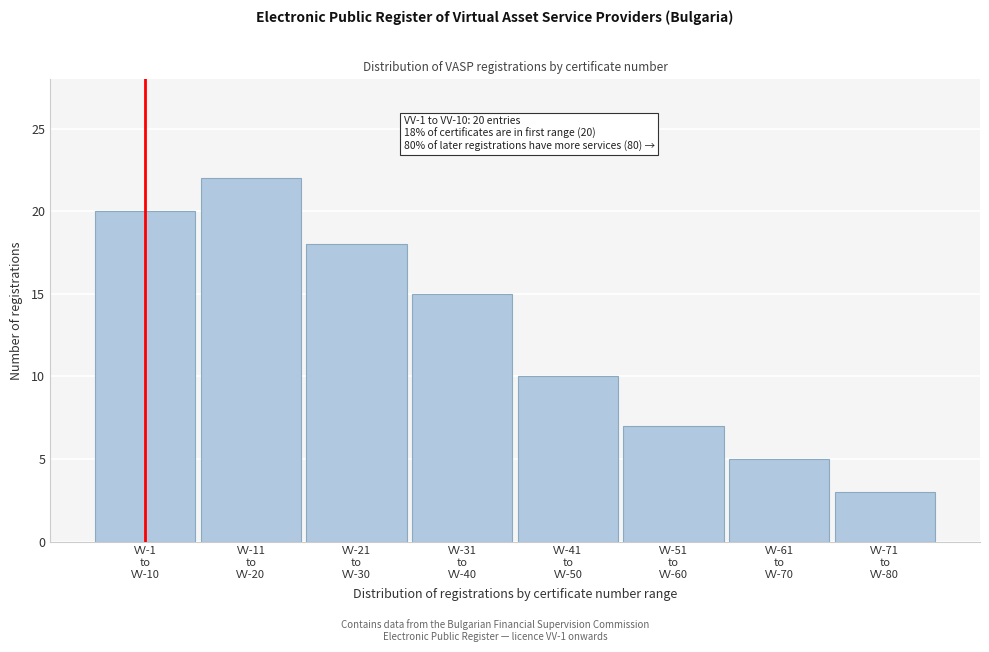

Reading left to right, what are all the values shown in this chart?

20	22	18	15	10	7	5	3